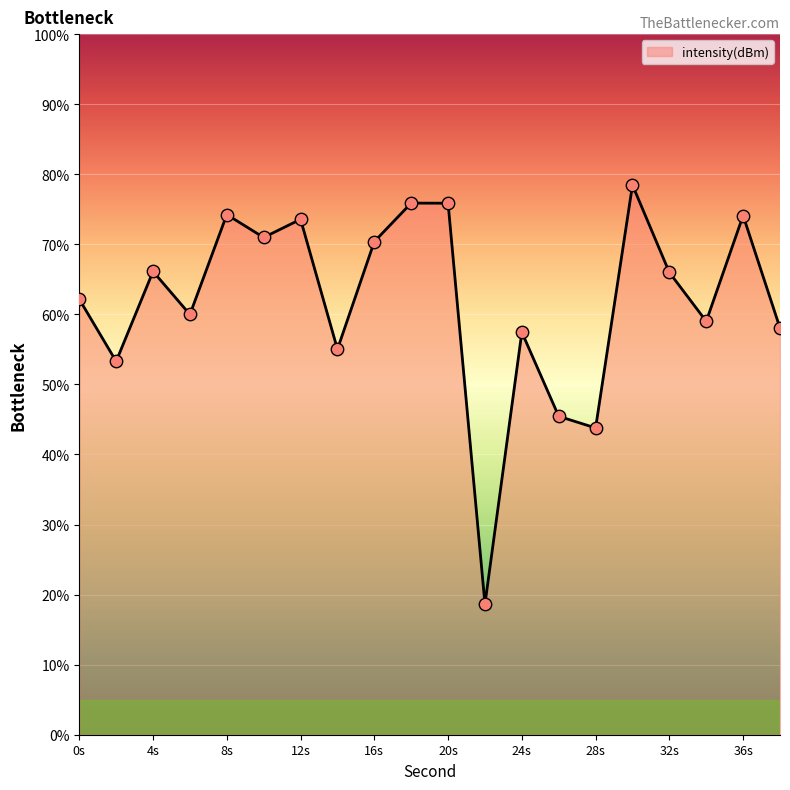

What is the difference between the maximum and minimum values?

59.8